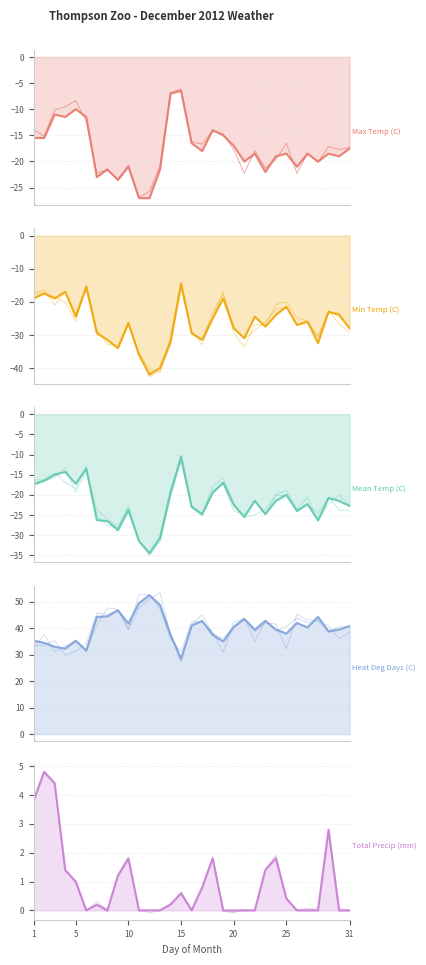

What is the value of the Max Temp (C) point at the 30th from the left?

-19.0